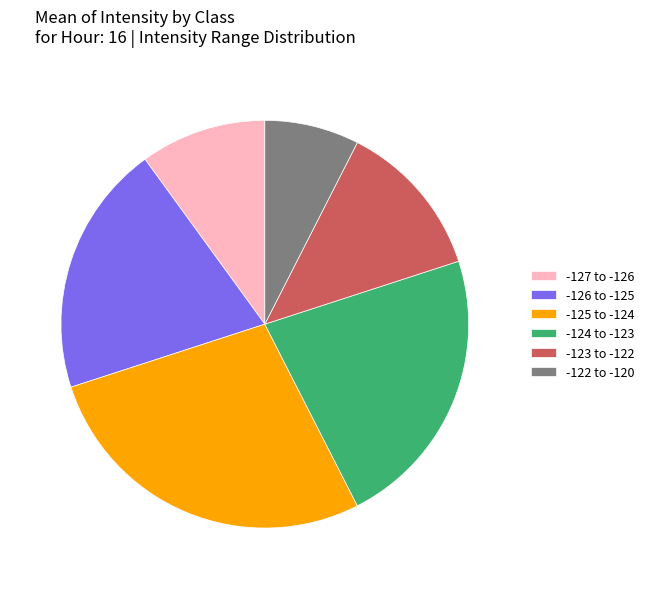

Which slice is the largest?

-125 to -124